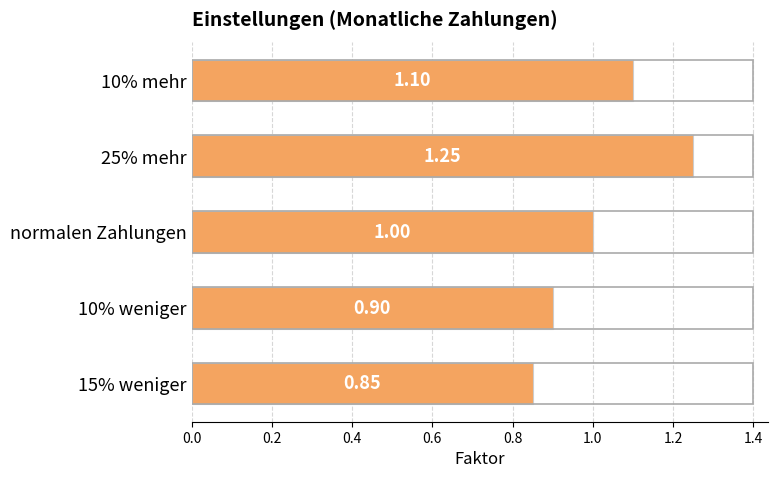

Which category has the highest value across all series?

25% mehr